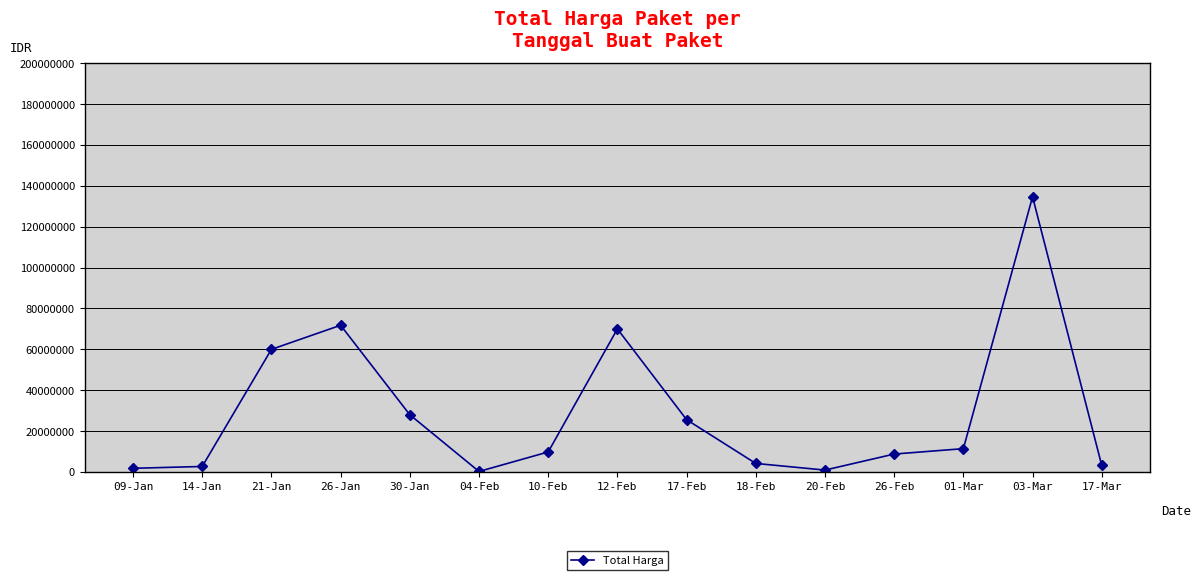

Where is the data nearest to the value 67460000?

12-Feb